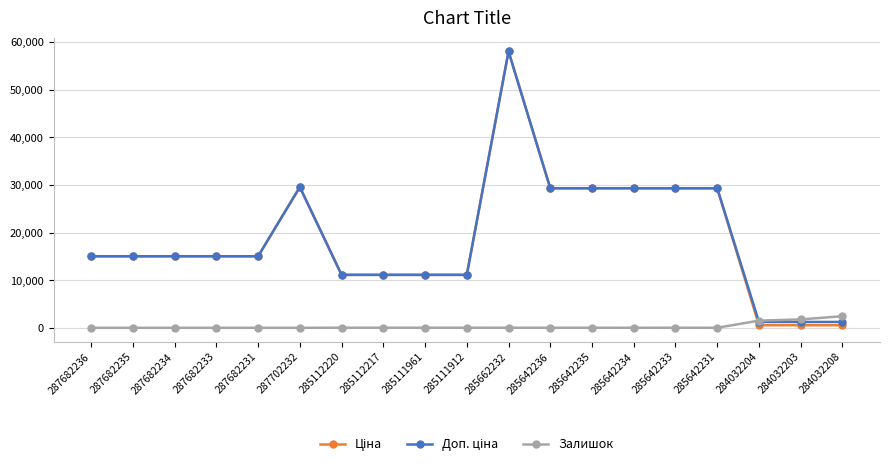

What is the difference between the highest and lowest values at 287682234?

15019.2